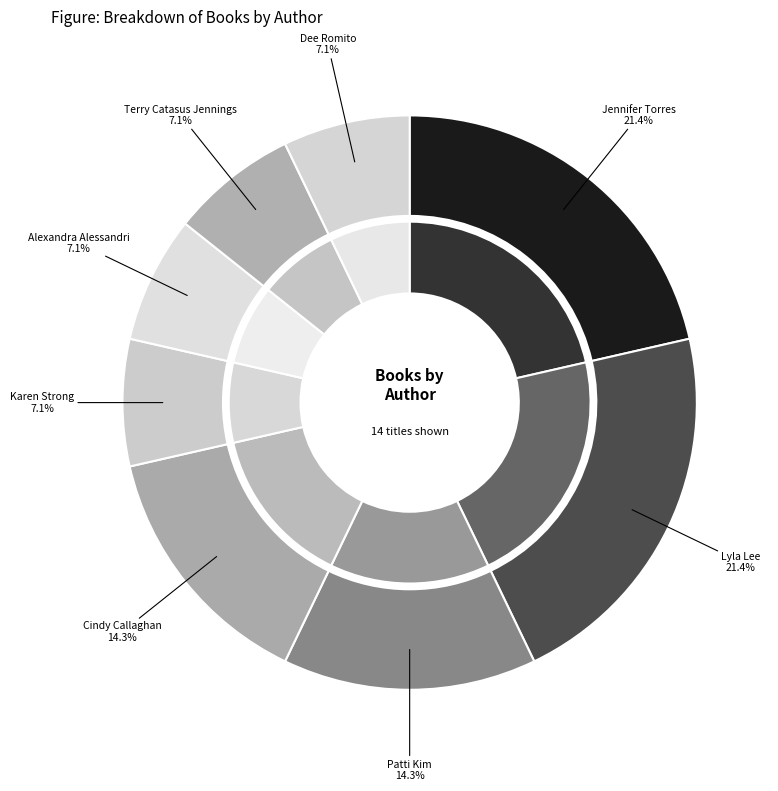

Does Lyla Lee represent more than half of the total?

No